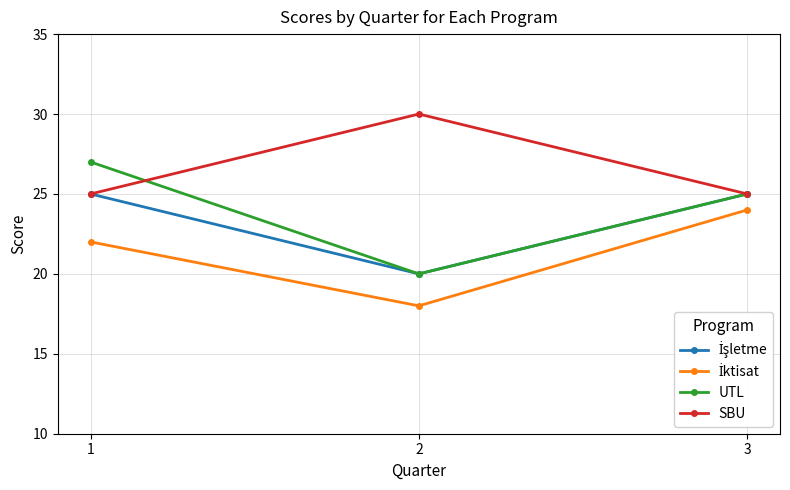

What is the smallest value displayed?

18